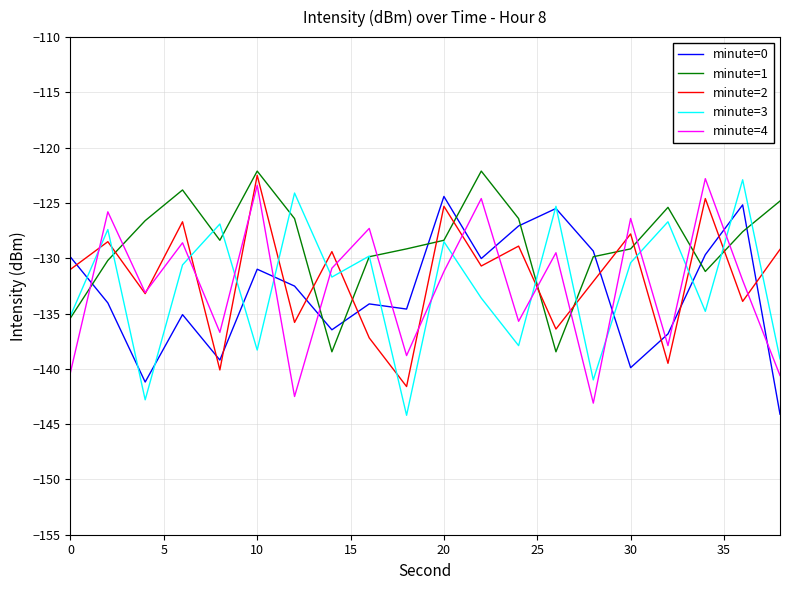

True or false: minute=1 and minute=0 cross at least once.

True